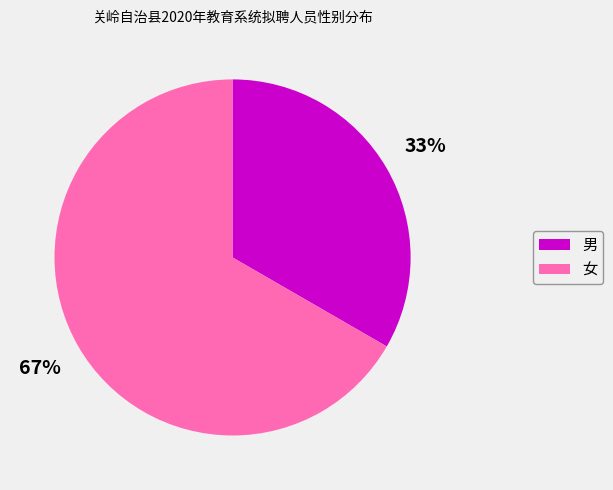

To the nearest percent, what portion does 女 represent?

67%